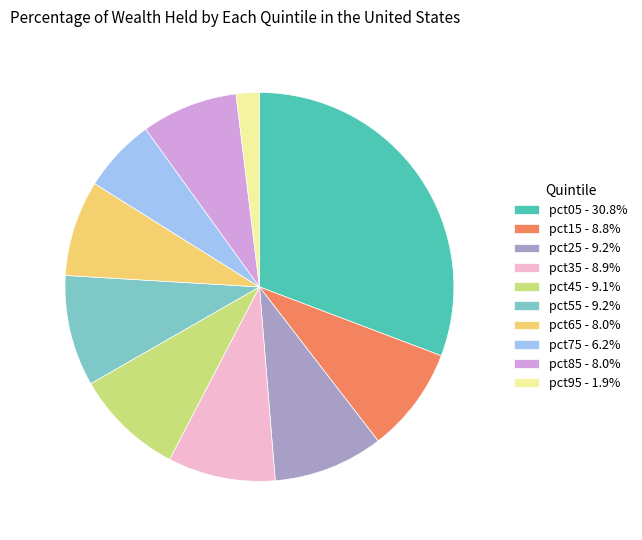

How many slices are in this pie chart?

10